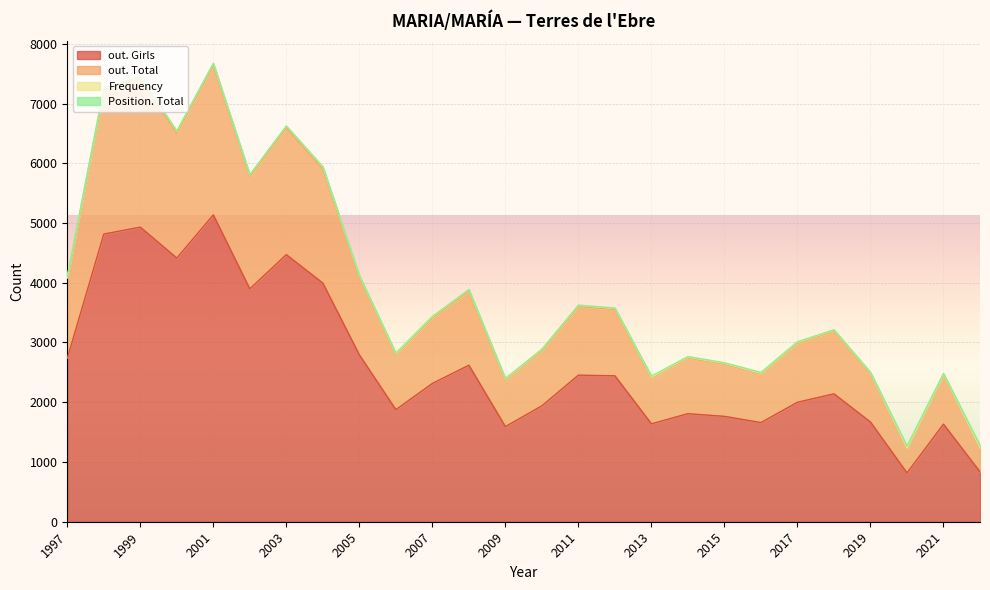

Does the chart display data point markers on the line(s)?

No